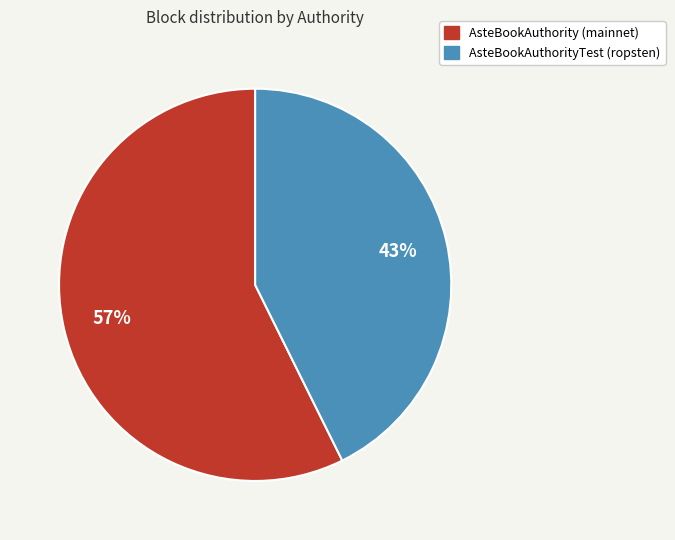

Which category accounts for the majority?

AsteBookAuthority (mainnet)